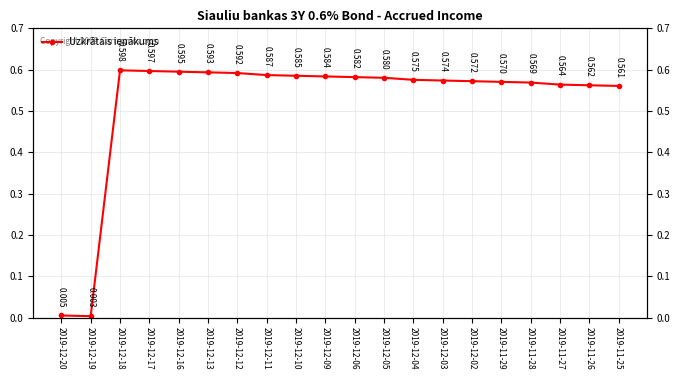

At which label is the value closest to 0?

2019-12-19